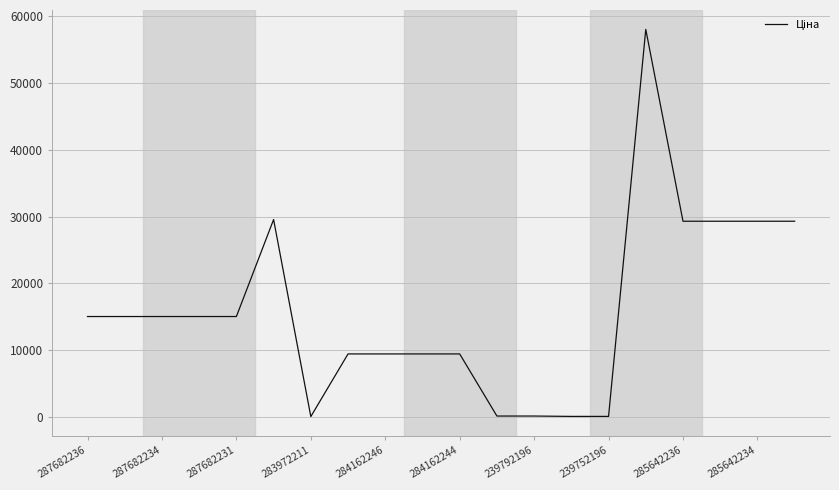

What is the difference between the maximum and minimum values?

58005.0